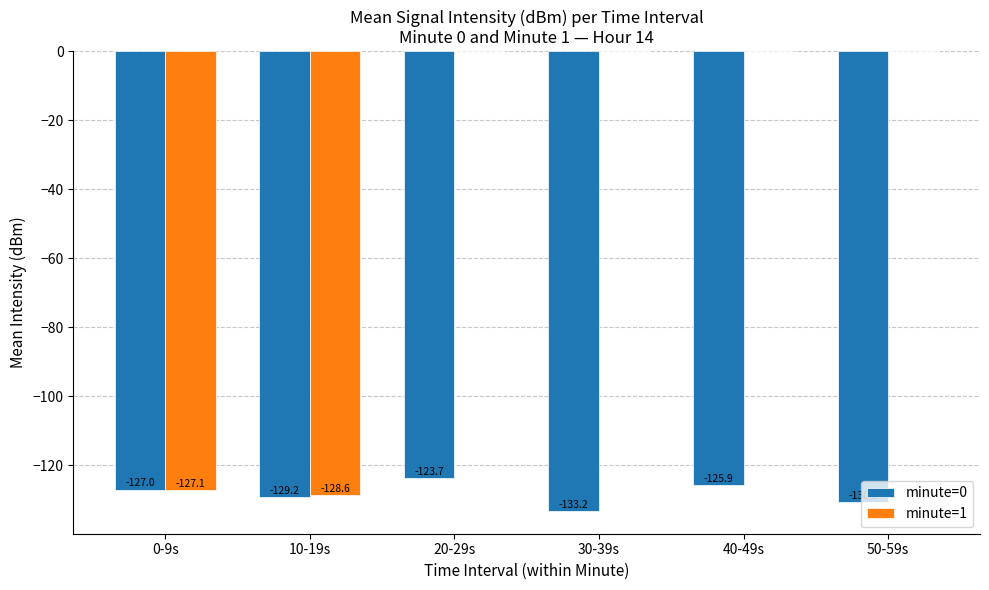

The value of minute=0 at 20-29s is -200.6. True or false?

False